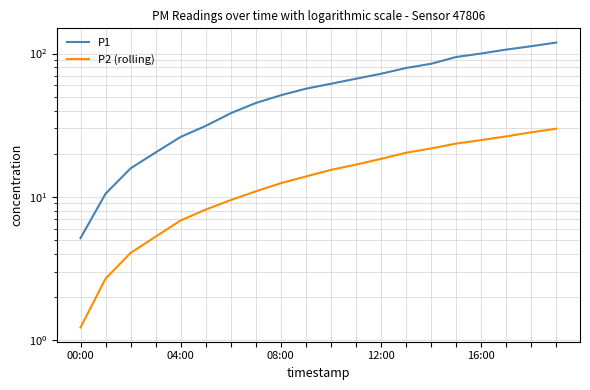

True or false: P1 and P2 (rolling) cross at least once.

False